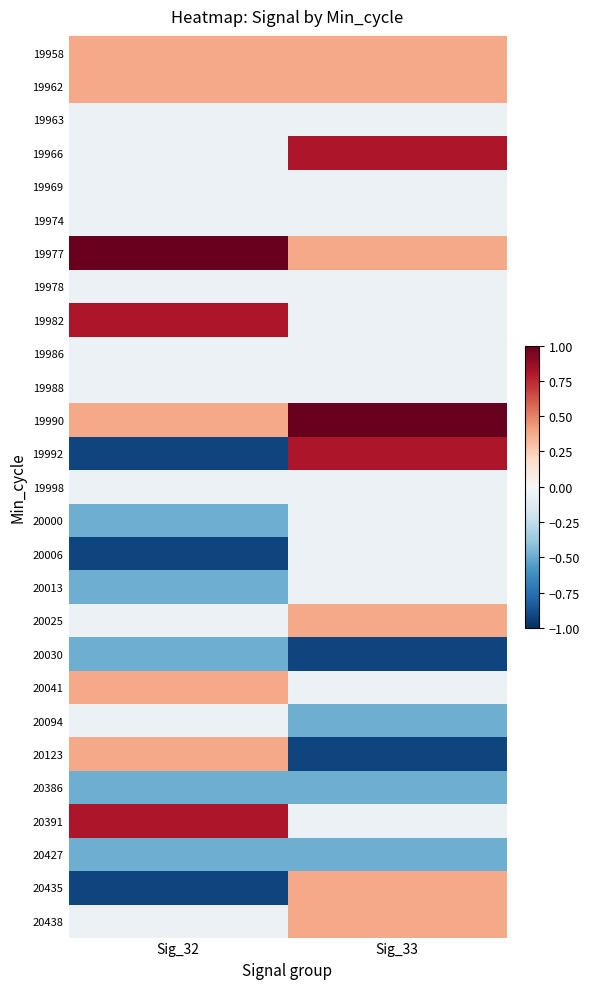

At Sig_33, list the series in order from smallest to largest.

20030, 20123, 20094, 20386, 20427, 19963, 19969, 19974, 19978, 19982, 19986, 19988, 19998, 20000, 20006, 20013, 20041, 20391, 19958, 19962, 19977, 20025, 20435, 20438, 19966, 19992, 19990